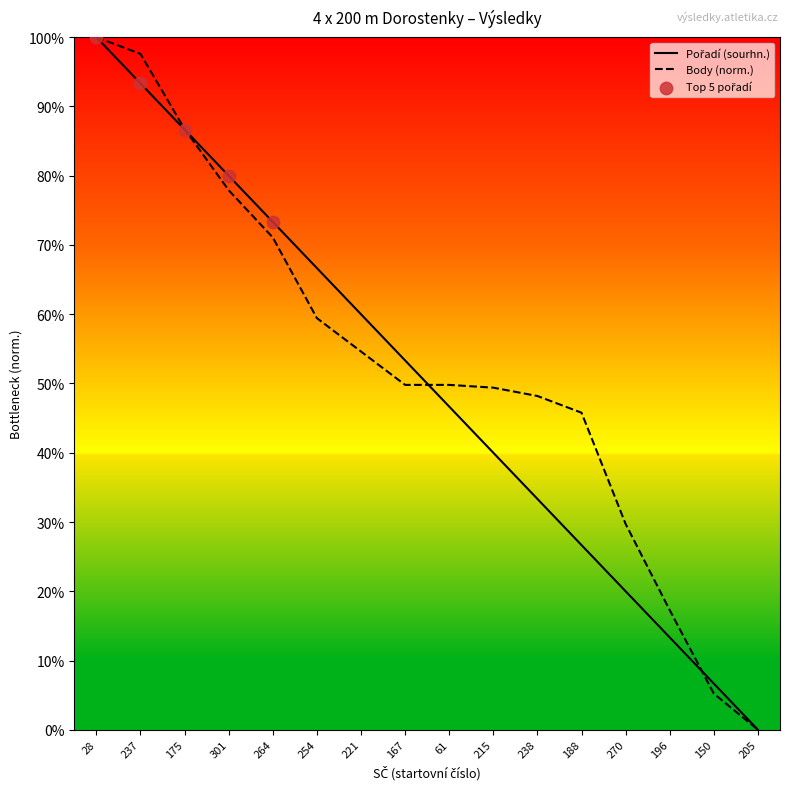

Which series changed the most between 270 and 150?

Body (norm.)